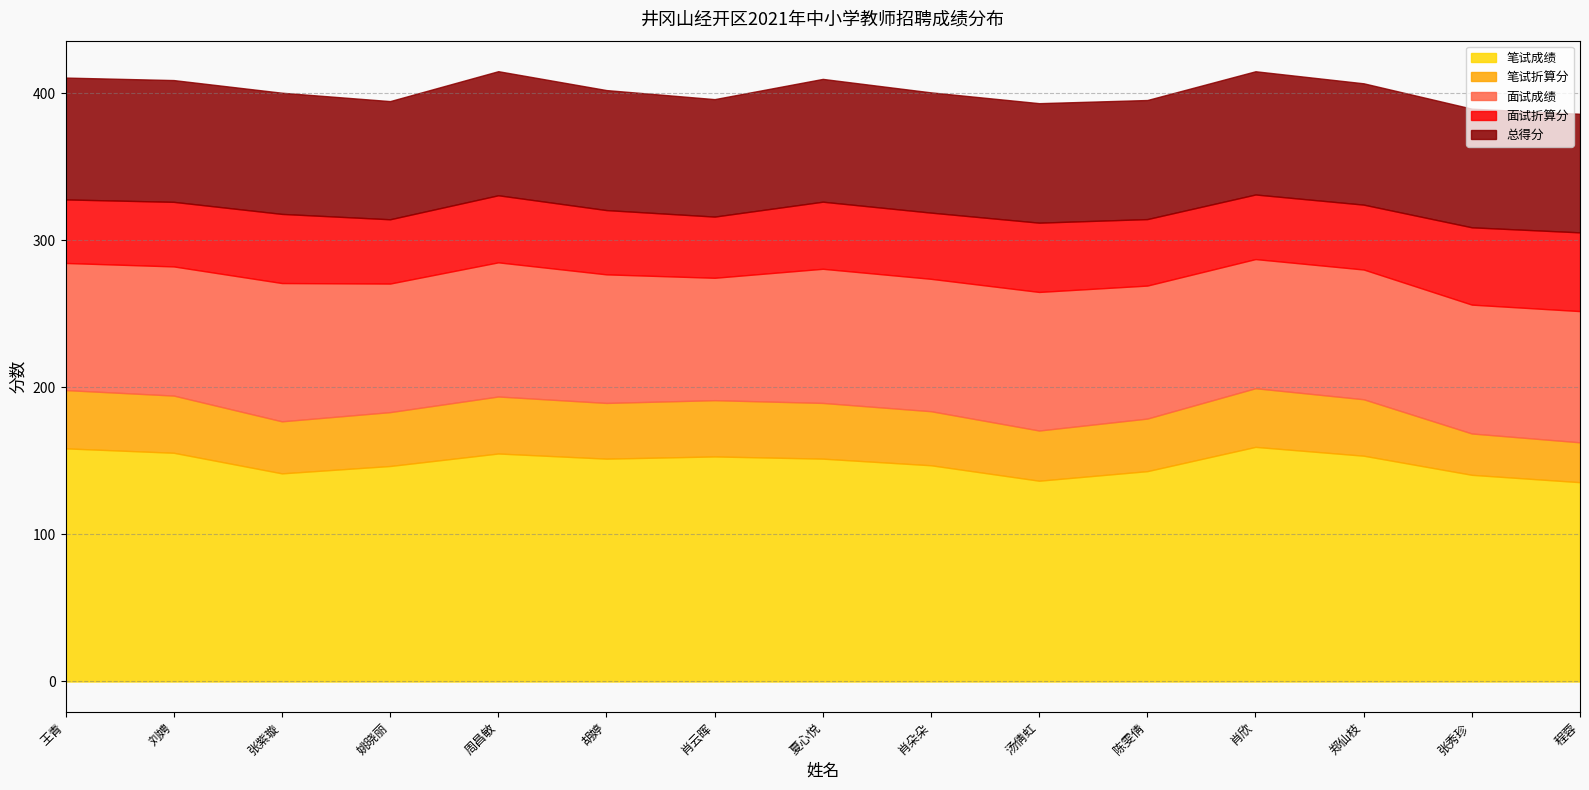

What is the maximum value for 笔试成绩?

159.5